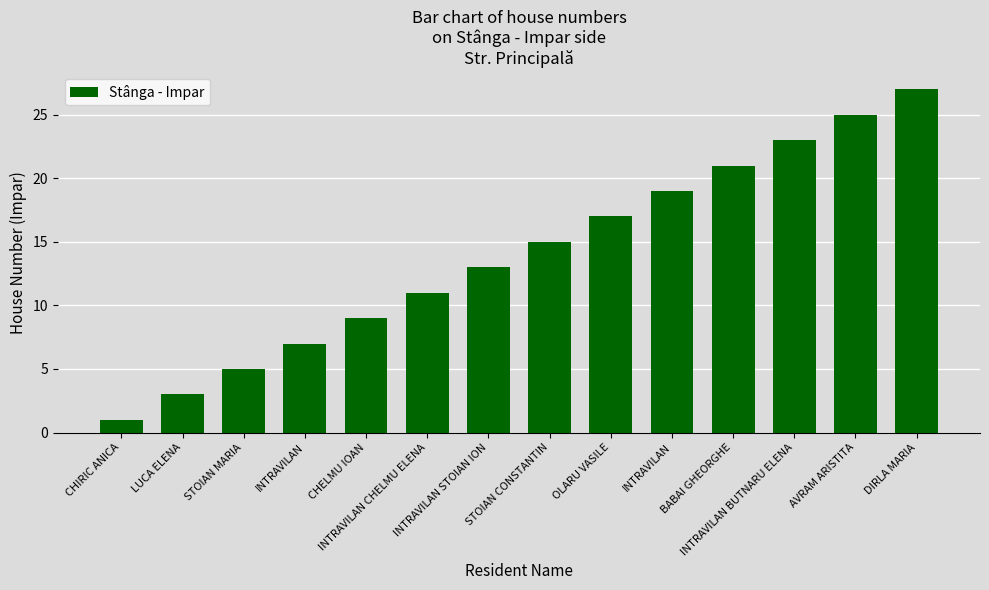

At which category does the chart reach its peak across all series?

DIRLA MARIA